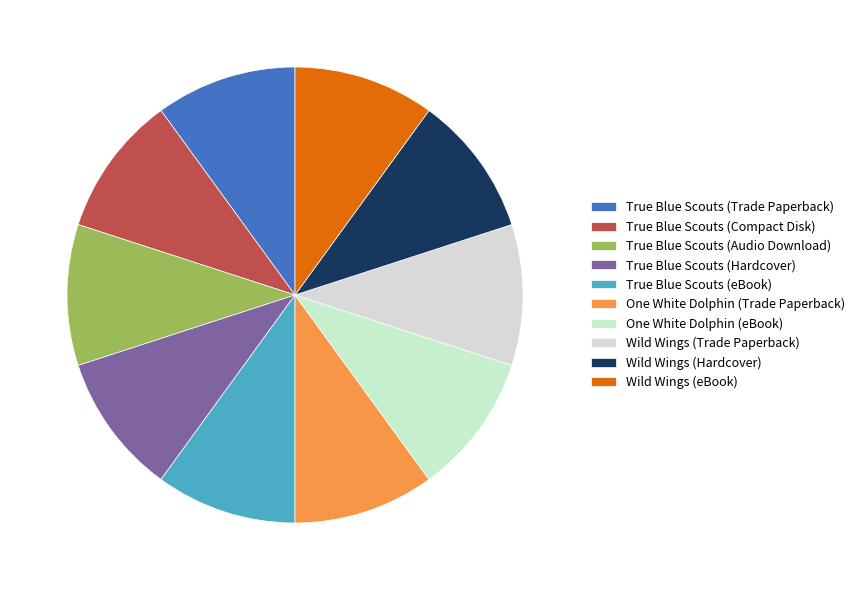

Which category has the biggest portion of the pie?

True Blue Scouts (Trade Paperback)